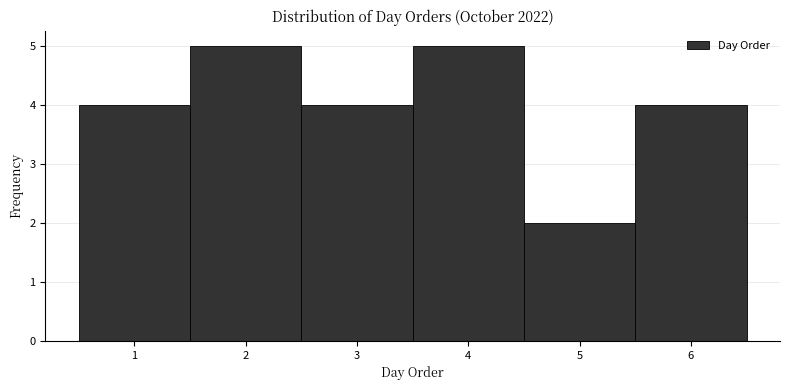

Reading left to right, list every bar in this chart as the range it spans on the x-axis followed by its height. The values are not printed on the chart, so give them approximately, as read against the axis.

0.5 to 1.5: 4
1.5 to 2.5: 5
2.5 to 3.5: 4
3.5 to 4.5: 5
4.5 to 5.5: 2
5.5 to 6.5: 4